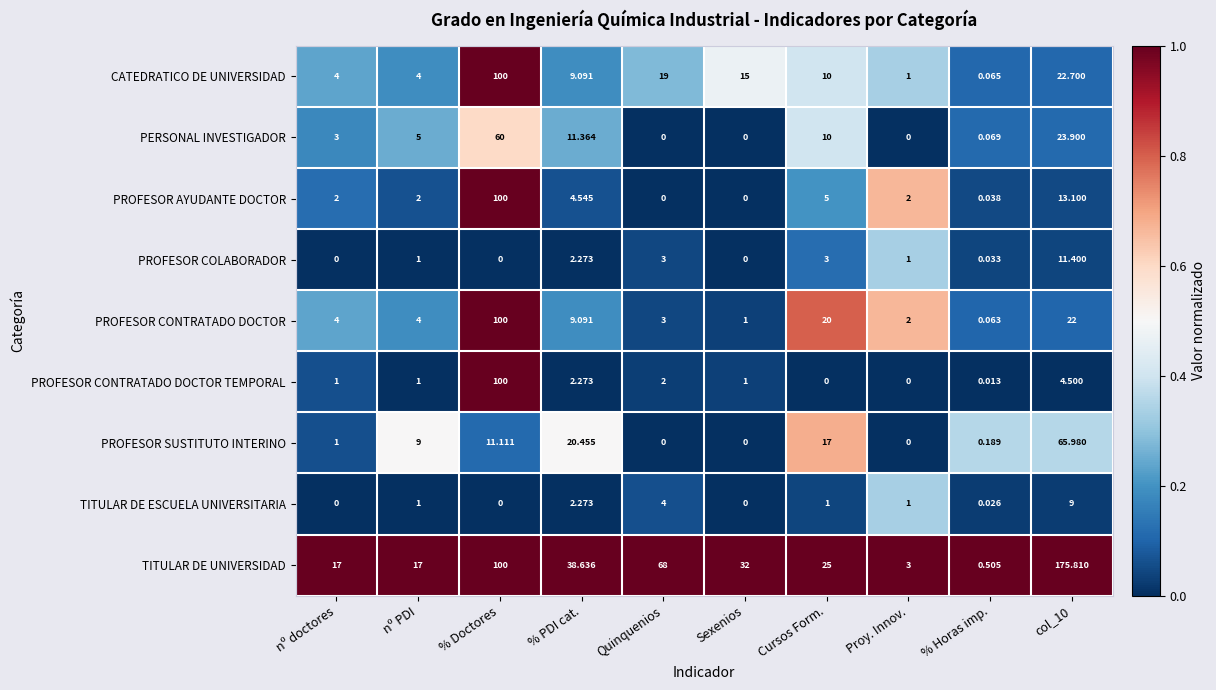

At which label does PROFESOR CONTRATADO DOCTOR TEMPORAL reach its peak?

% Doctores